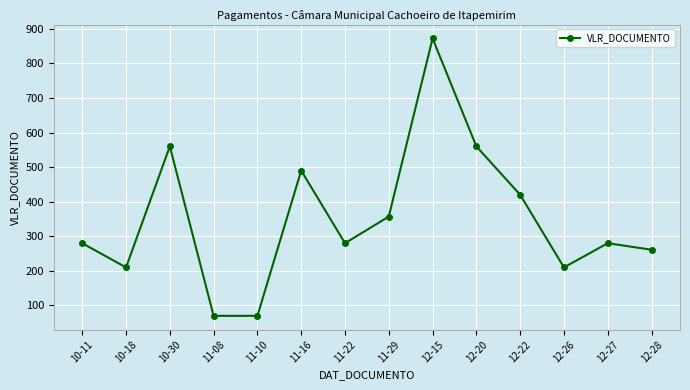

What is the label of the 13th point from the right?

10-18